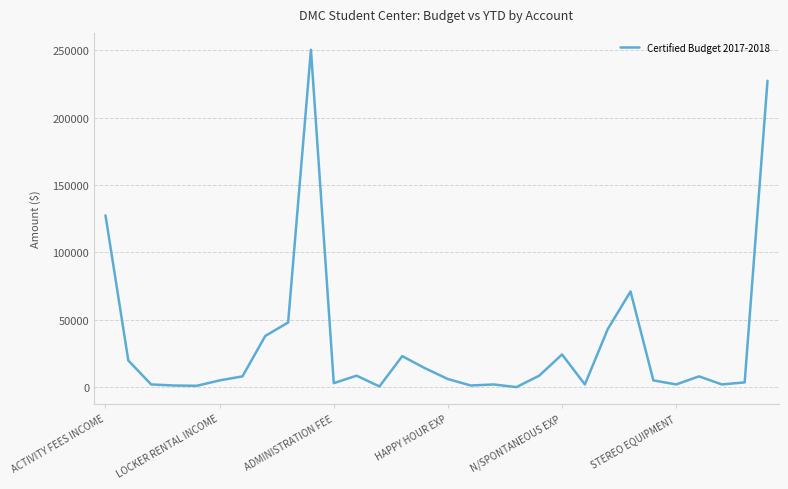

What is the difference between the maximum and minimum values?

250431